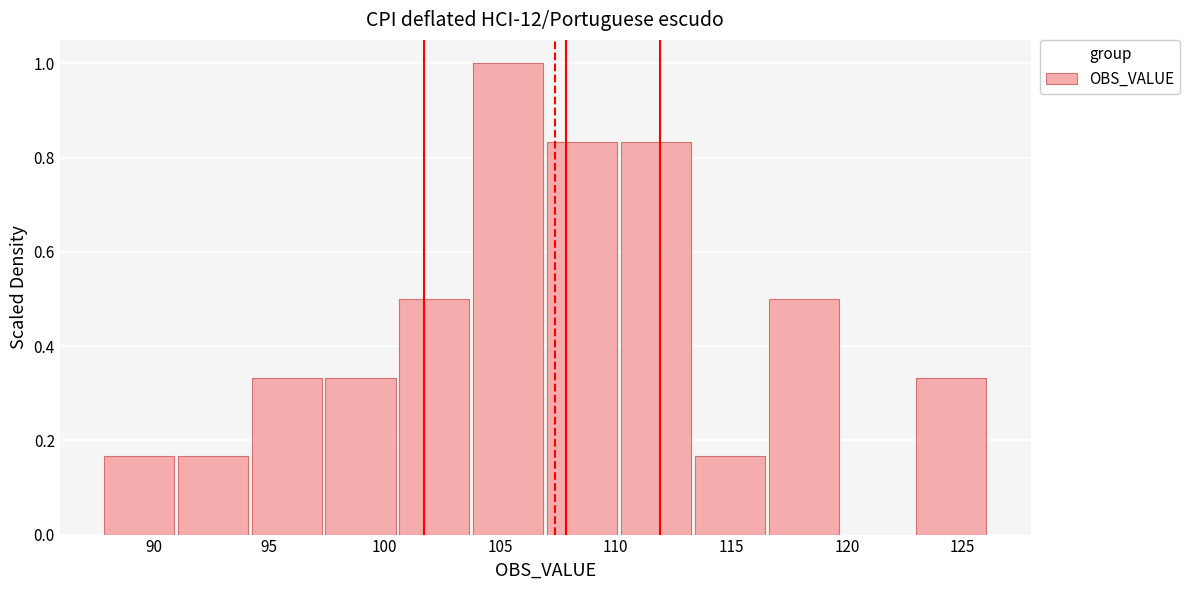

What is the height of the bar covering 103.5 to 107.0 on the x-axis? Neither the bar edges nor the heights are printed on the chart, so give them approximately, as read against the axes.

1.00